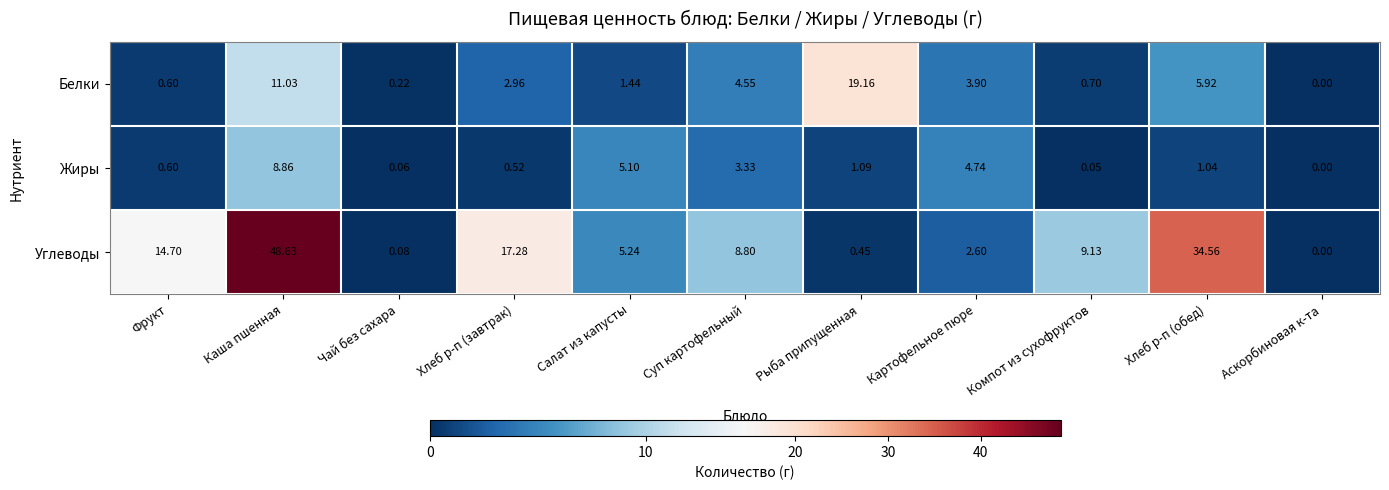

Which label corresponds to the smallest value in the chart?

Аскорбиновая к-та